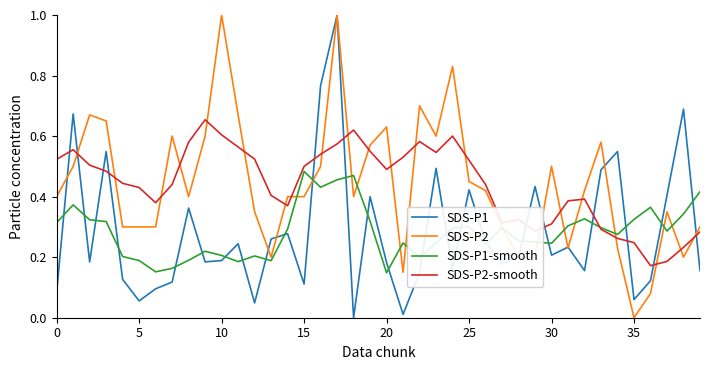

What is the highest value of the SDS-P2 series?

1.0